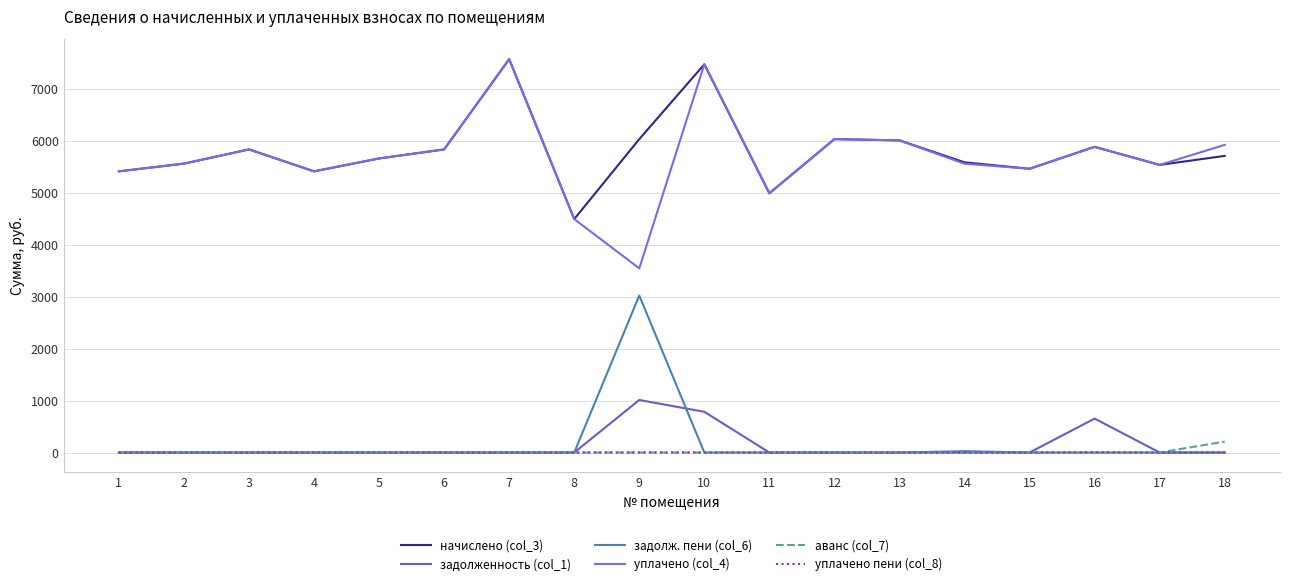

At which category is the sum across all series the highest?

10